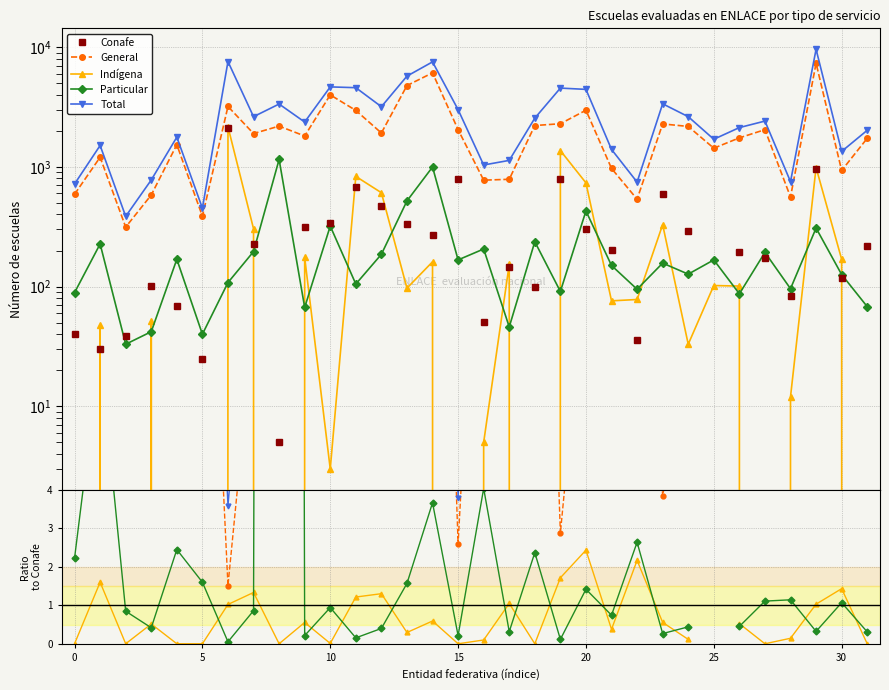

In Conafe, how many points are lower than both neighbors (excluding endpoints)?

10